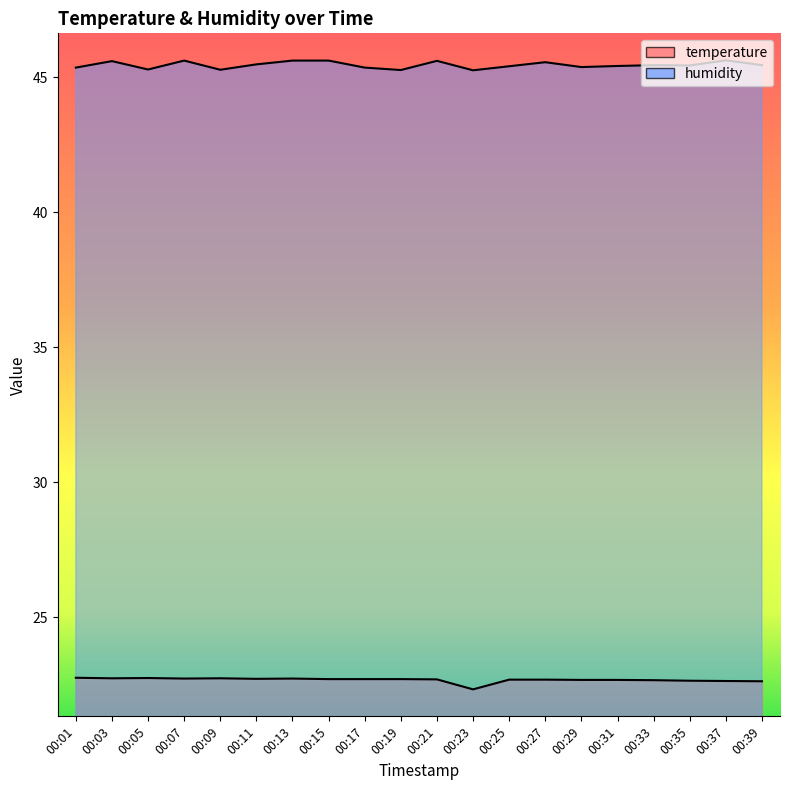

The value of humidity at 00:01 is 75.9. True or false?

False